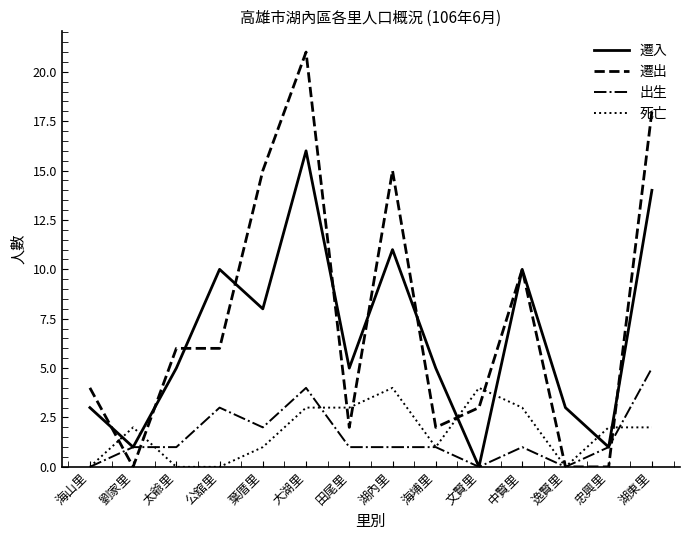

Is this an area chart (filled region under the line)?

No